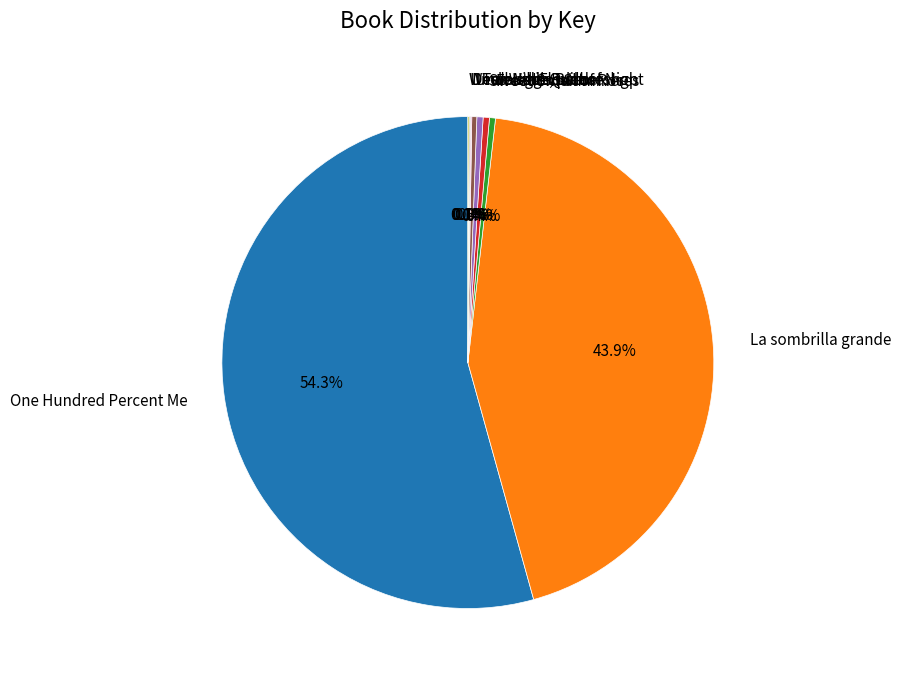

What is the total percentage of One Hundred Percent Me and Freedom Summer?

54.7%